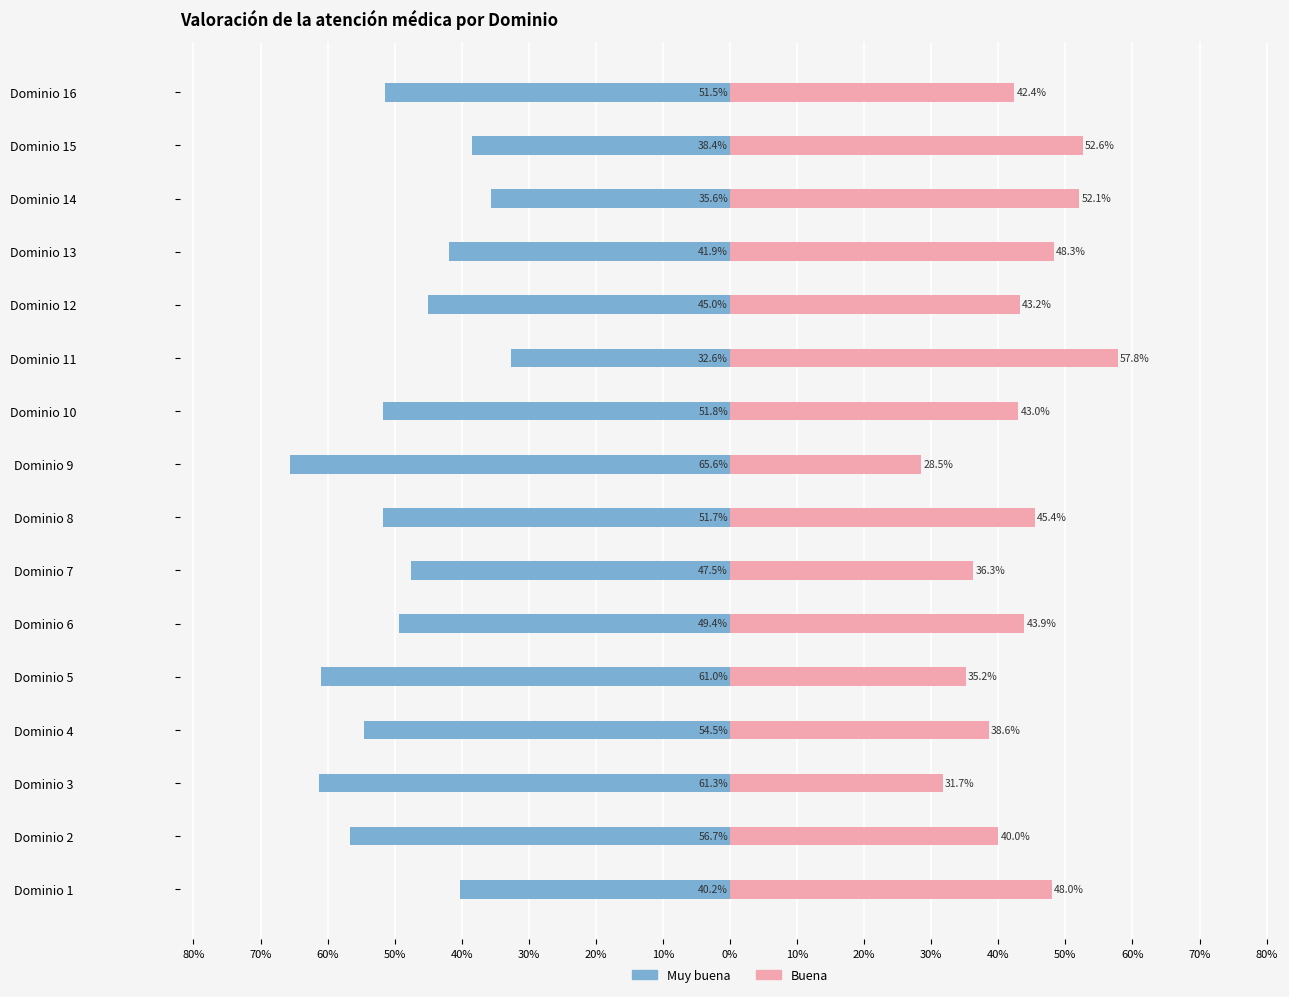

Between Dominio 5 and Dominio 4, which is larger?

Dominio 4